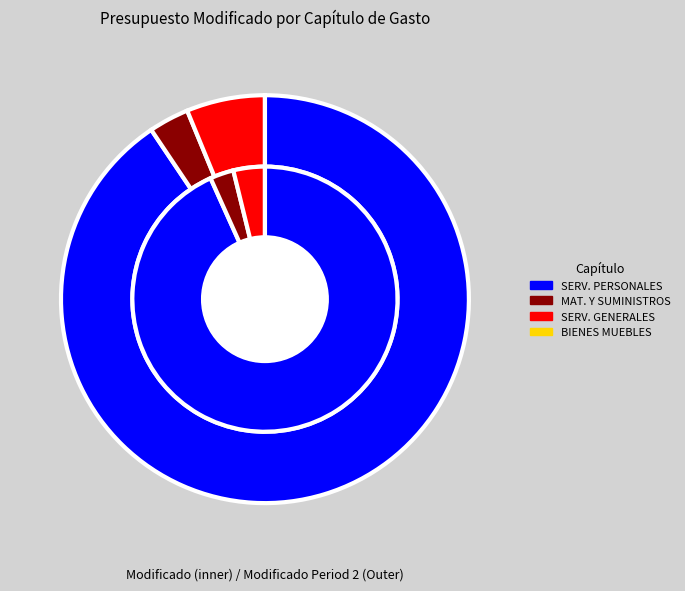

What is the change in value from MATERIALES Y SUMINISTROS to SERVICIOS GENERALES?

+403407.9